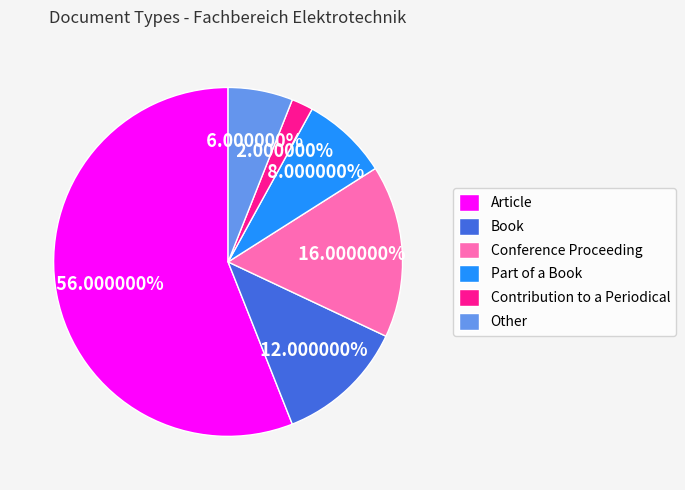

To the nearest percent, what portion does Book represent?

12%